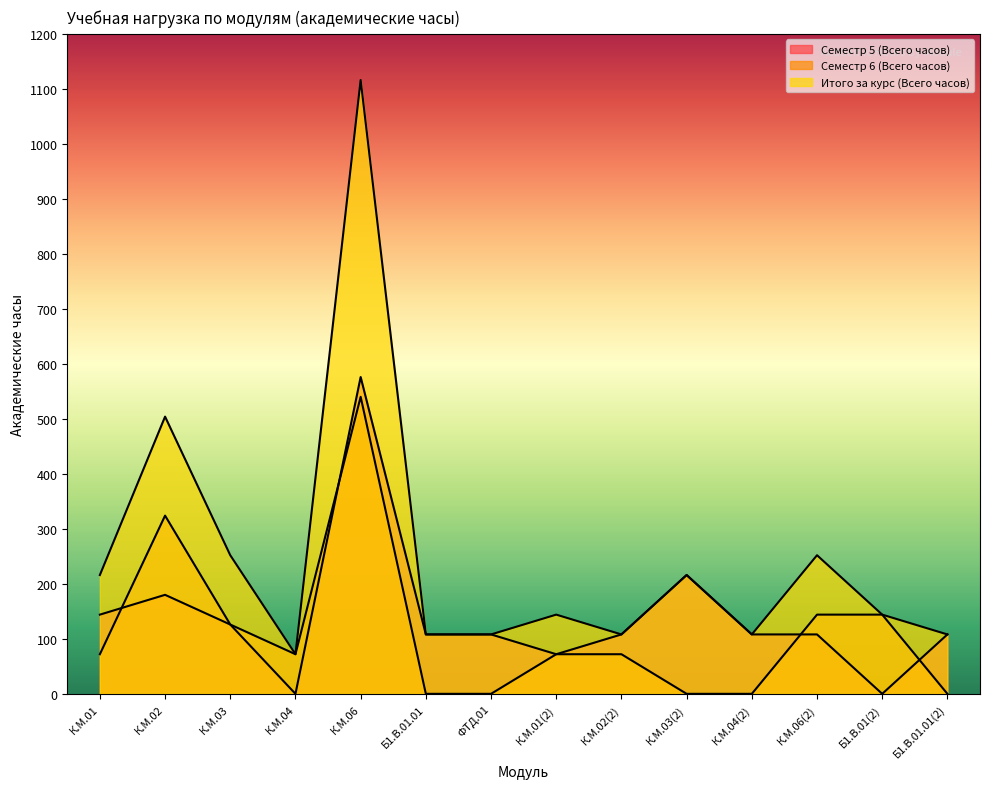

True or false: Итого за курс (Всего часов) and Семестр 5 (Всего часов) cross at least once.

False